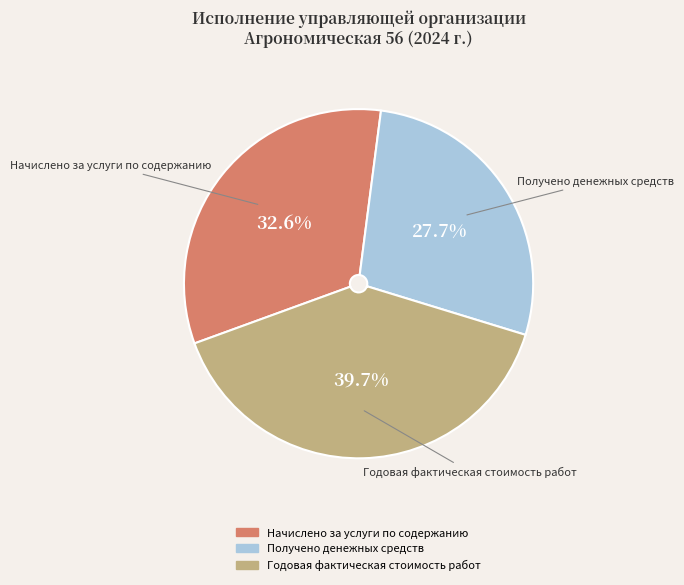

Which slice is the smallest?

Получено денежных средств